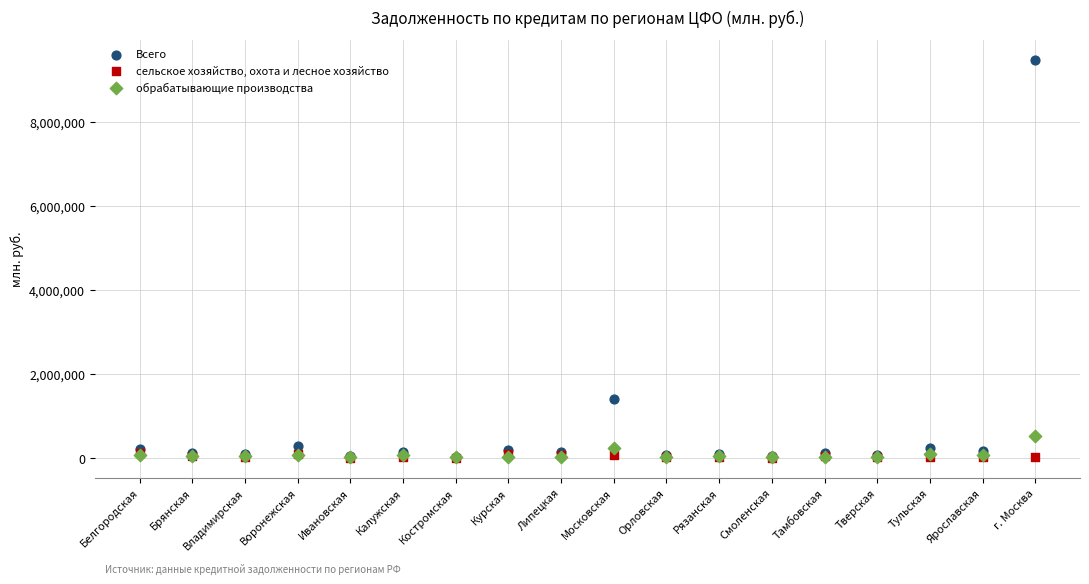

What are all the series names shown in the legend?

Всего, сельское хозяйство, охота и лесное хозяйство, обрабатывающие производства